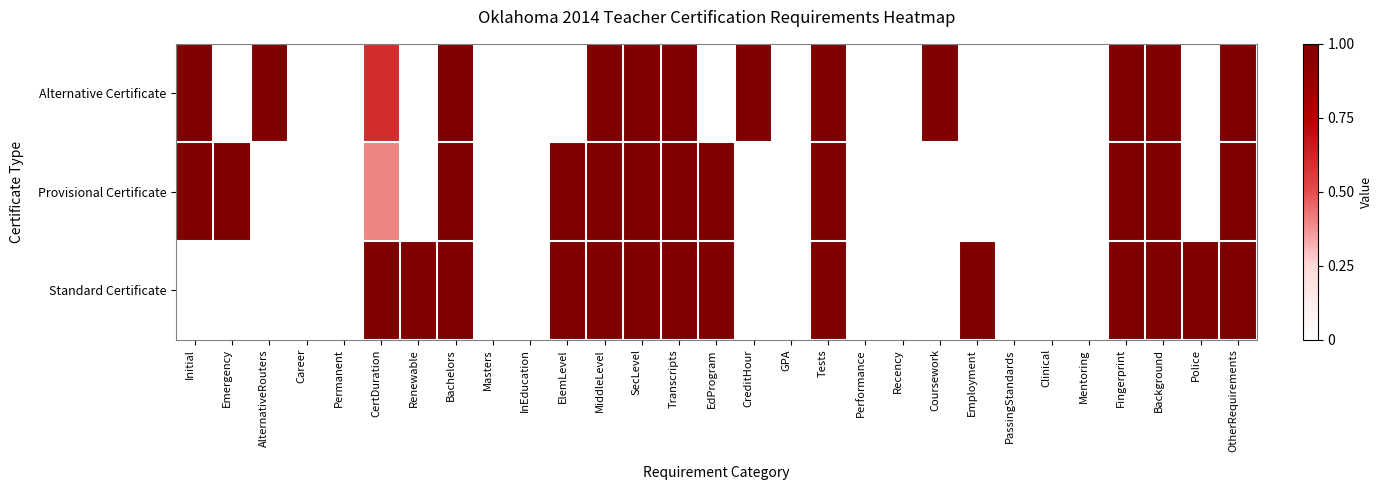

Reading right to left, extract all data points from this chart.

Alternative Certificate: OtherRequirements=1.0	Police=0.0	Background=1.0	Fingerprint=1.0	Mentoring=0.0	Clinical=0.0	PassingStandards=0.0	Employment=0.0	Coursework=1.0	Recency=0.0	Performance=0.0	Tests=1.0	GPA=0.0	CreditHour=1.0	EdProgram=0.0	Transcripts=1.0	SecLevel=1.0	MiddleLevel=1.0	ElemLevel=0.0	InEducation=0.0	Masters=0.0	Bachelors=1.0	Renewable=0.0	CertDuration=0.6	Permanent=0.0	Career=0.0	AlternativeRouters=1.0	Emergency=0.0	Initial=1.0
Provisional Certificate: OtherRequirements=1.0	Police=0.0	Background=1.0	Fingerprint=1.0	Mentoring=0.0	Clinical=0.0	PassingStandards=0.0	Employment=0.0	Coursework=0.0	Recency=0.0	Performance=0.0	Tests=1.0	GPA=0.0	CreditHour=0.0	EdProgram=1.0	Transcripts=1.0	SecLevel=1.0	MiddleLevel=1.0	ElemLevel=1.0	InEducation=0.0	Masters=0.0	Bachelors=1.0	Renewable=0.0	CertDuration=0.4	Permanent=0.0	Career=0.0	AlternativeRouters=0.0	Emergency=1.0	Initial=1.0
Standard Certificate: OtherRequirements=1.0	Police=1.0	Background=1.0	Fingerprint=1.0	Mentoring=0.0	Clinical=0.0	PassingStandards=0.0	Employment=1.0	Coursework=0.0	Recency=0.0	Performance=0.0	Tests=1.0	GPA=0.0	CreditHour=0.0	EdProgram=1.0	Transcripts=1.0	SecLevel=1.0	MiddleLevel=1.0	ElemLevel=1.0	InEducation=0.0	Masters=0.0	Bachelors=1.0	Renewable=1.0	CertDuration=1.0	Permanent=0.0	Career=0.0	AlternativeRouters=0.0	Emergency=0.0	Initial=0.0